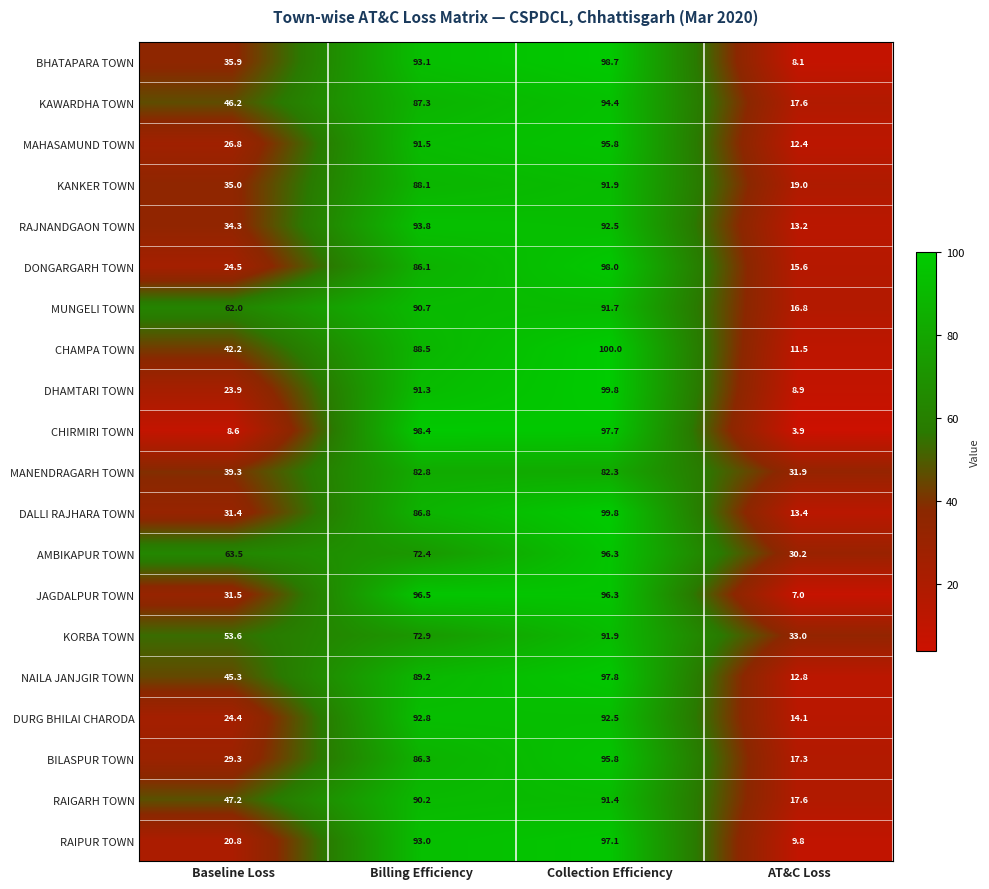

Is it true that AMBIKAPUR TOWN equals 72.4 at Billing Efficiency?

True